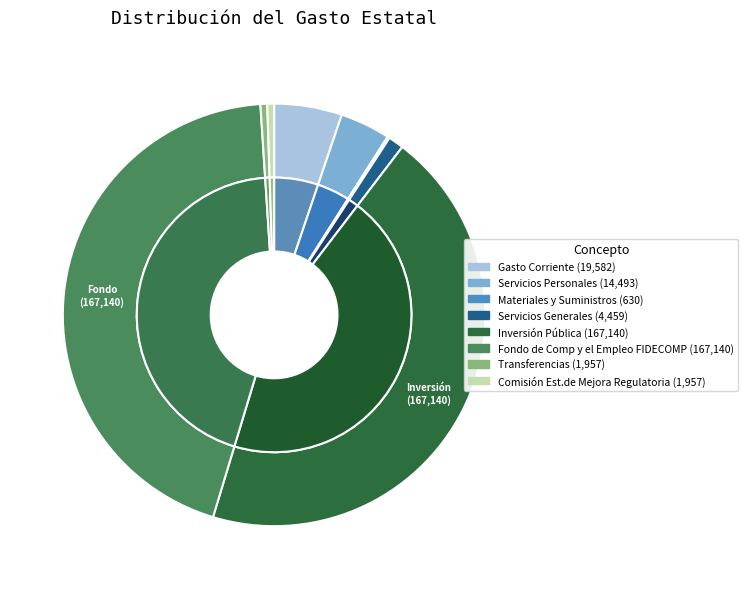

What percentage do Gasto Corriente and Servicios Generales together represent?

6.4%